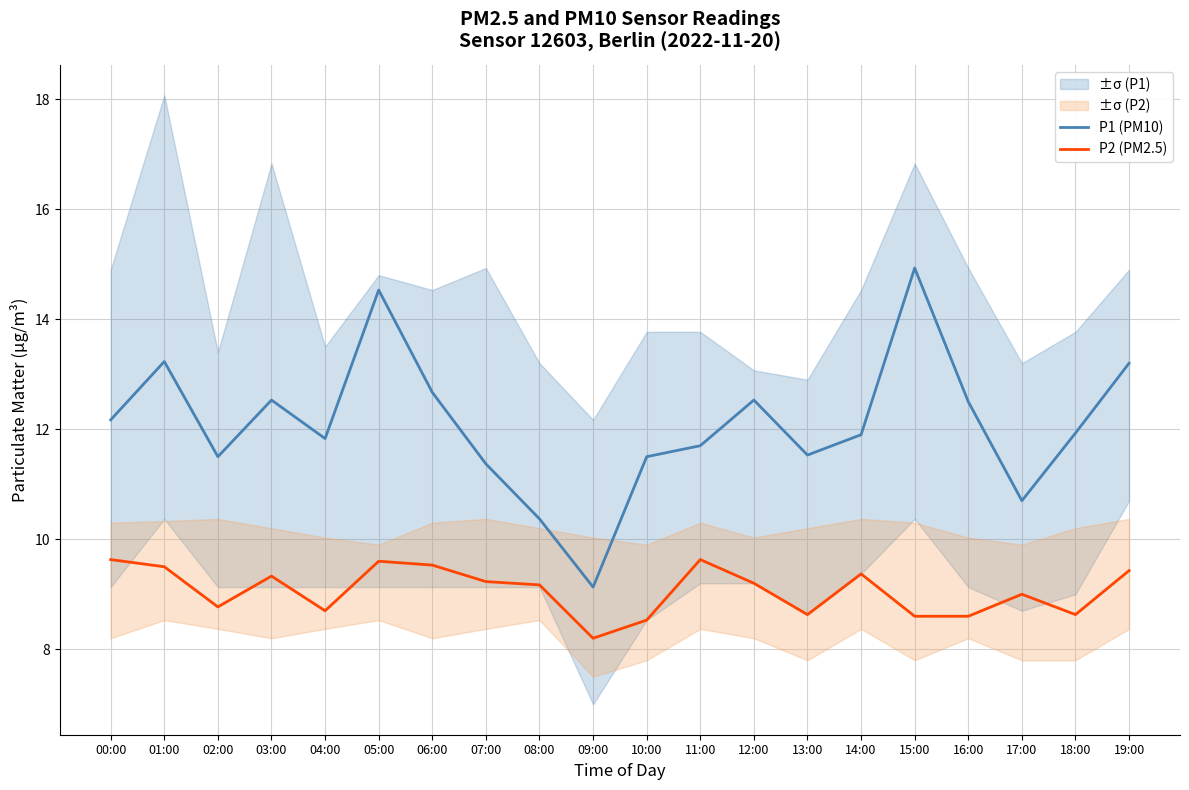

The value of P1 (PM10) at 11:00 is 11.7. True or false?

True